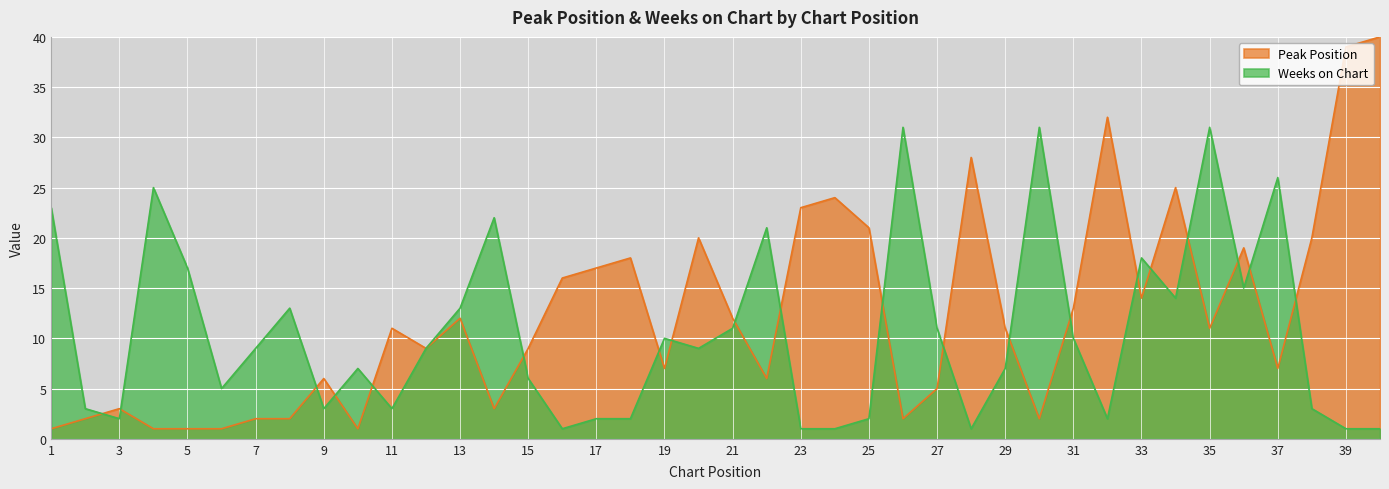

The Peak Position series shows 17 at 17. True or false?

True